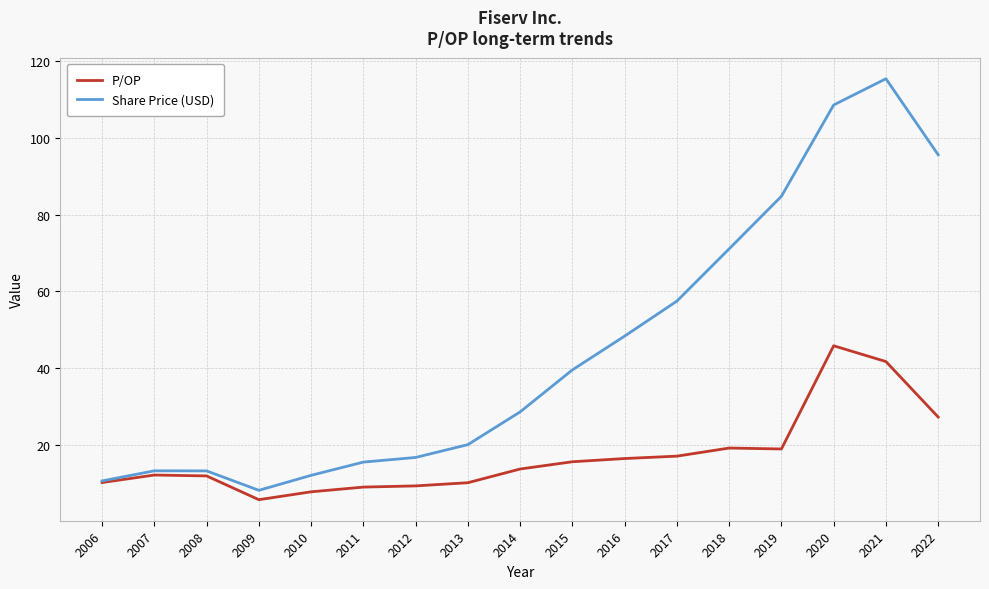

What value does the P/OP series have at 2013?

10.1